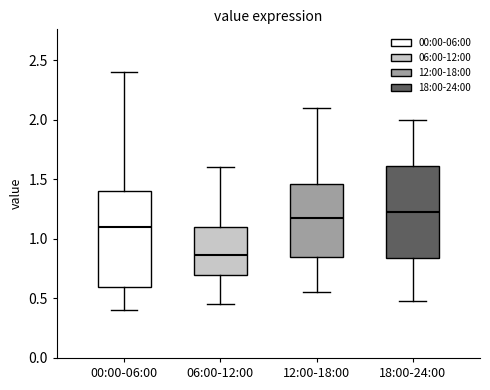

Where does the median line of the box for 00:00-06:00 sit on the y-axis? The values are not printed on the chart, so give them approximately, as read against the axis.

1.10